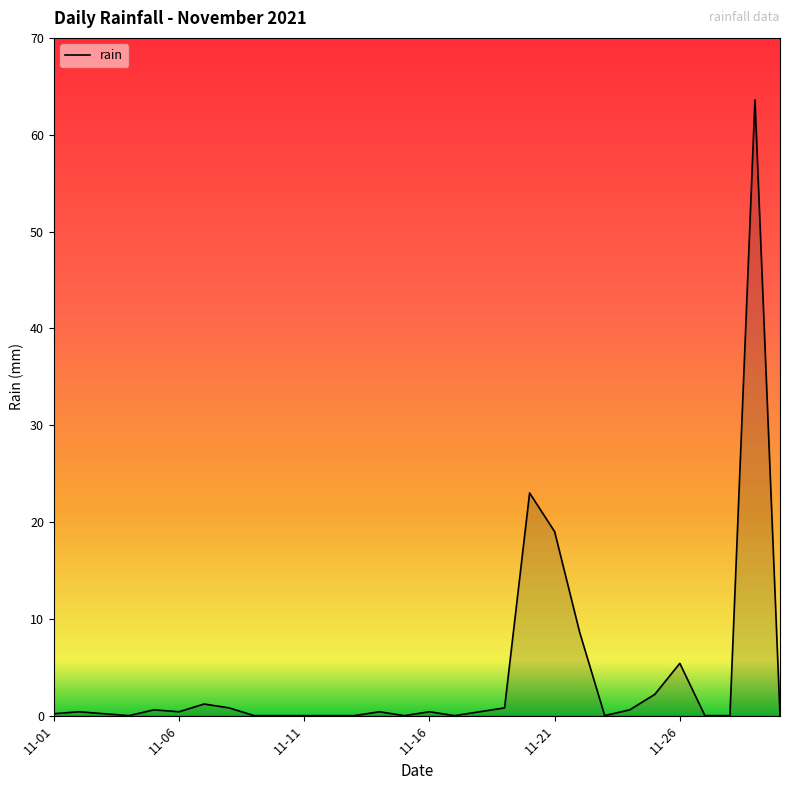

How many lines are shown in the chart?

1